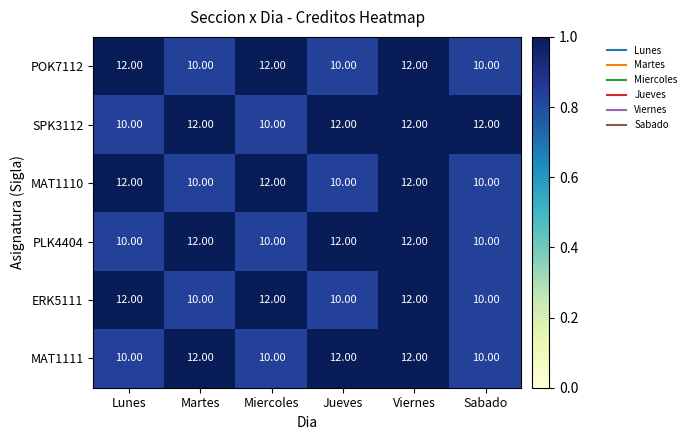

What is the sum of all MAT1111 values?

66